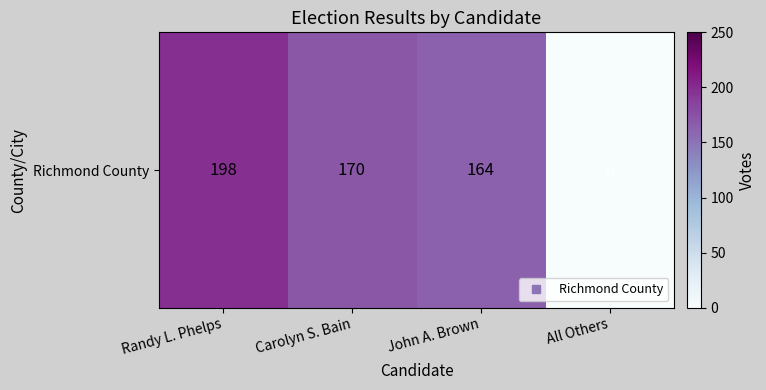

At which label is the value closest to 99?

John A. Brown